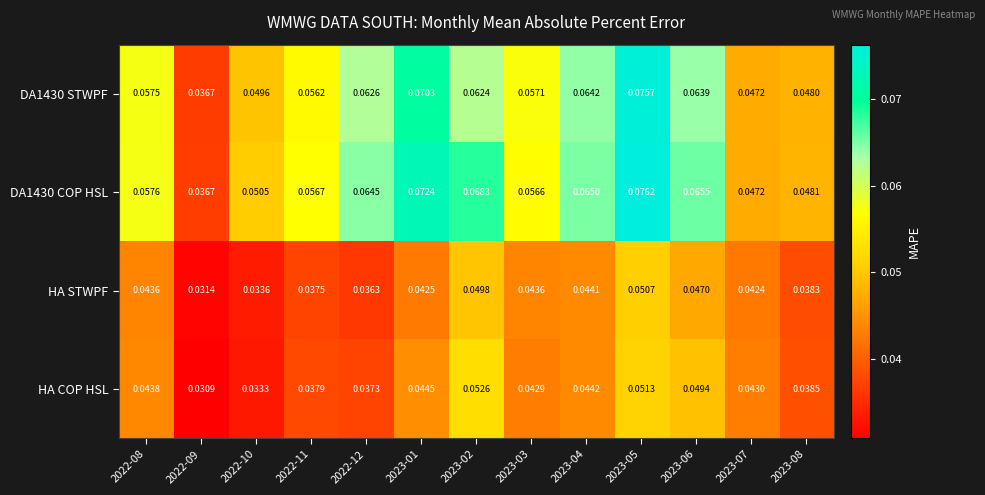

At which category is the sum across all series the highest?

2023-05